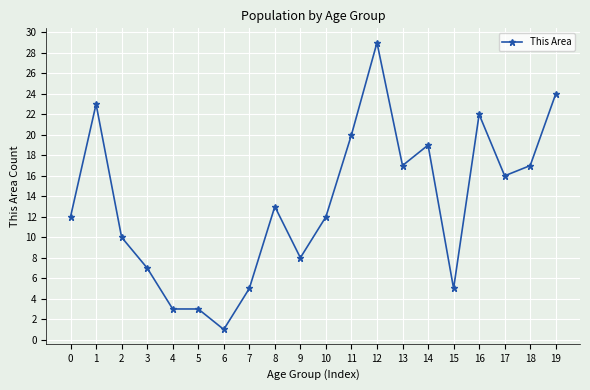

Where is the data nearest to the value 15?

17